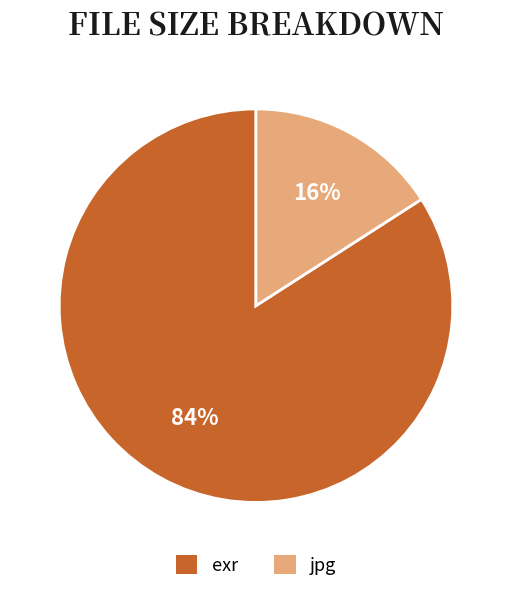

Is there a majority slice in this chart?

Yes